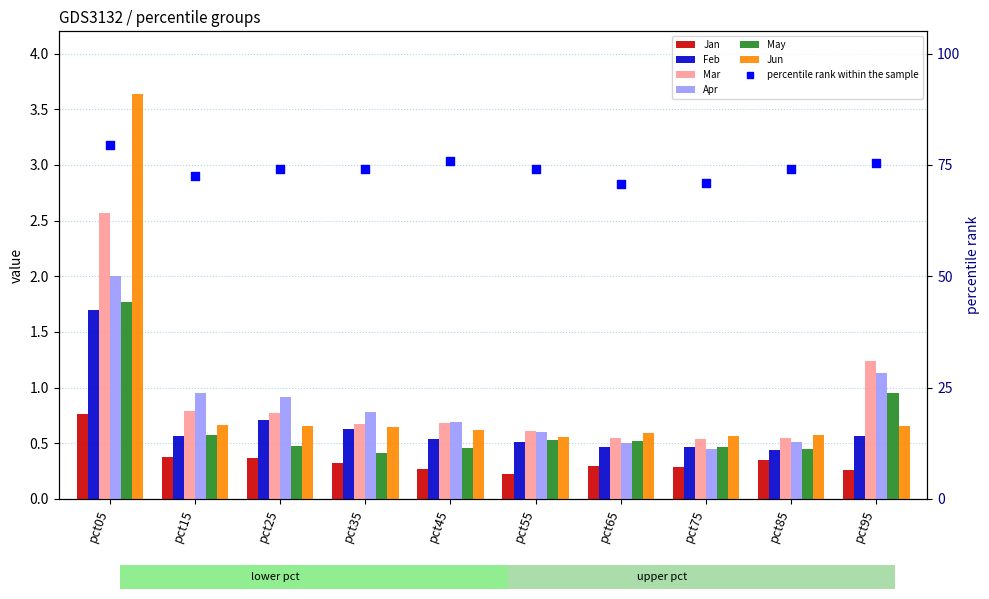

Which series has the largest Y range (max minus min)?

Jun